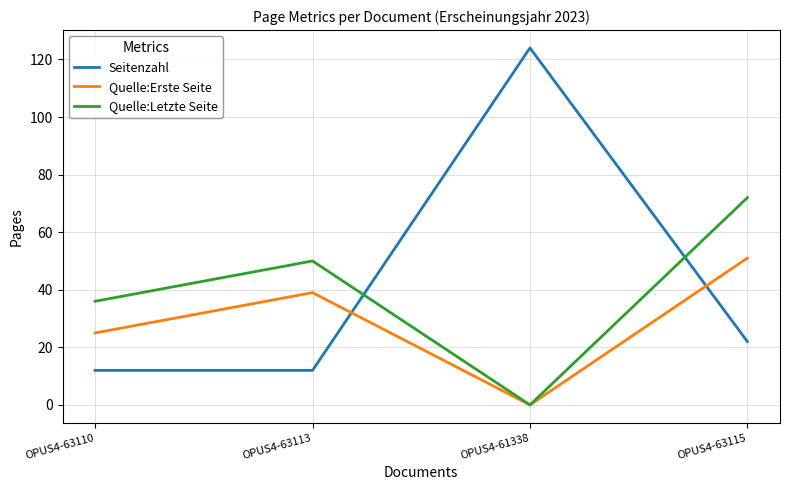

Is it true that Seitenzahl equals 37 at OPUS4-61338?

False